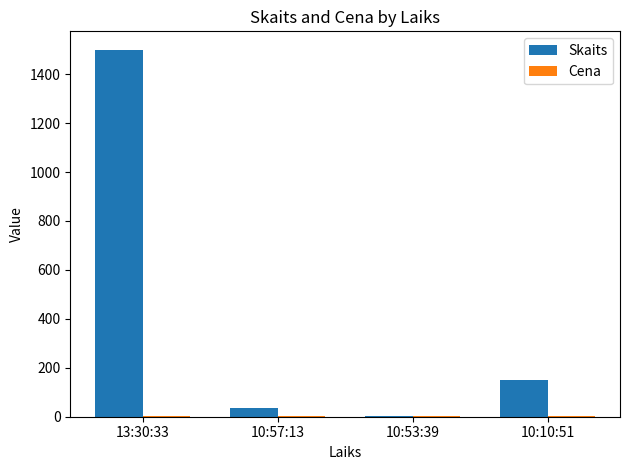

Read the Skaits value at 10:10:51.

150.0